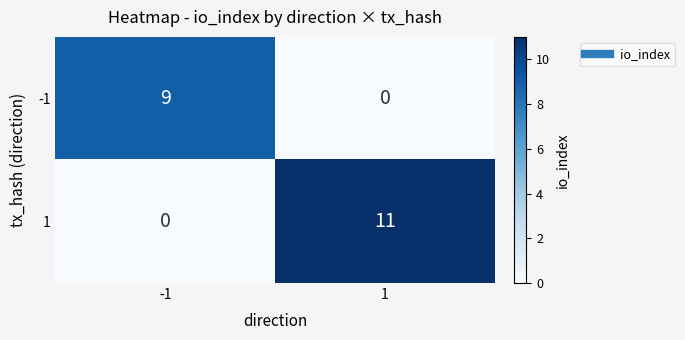

Read the -1 value at -1.

9